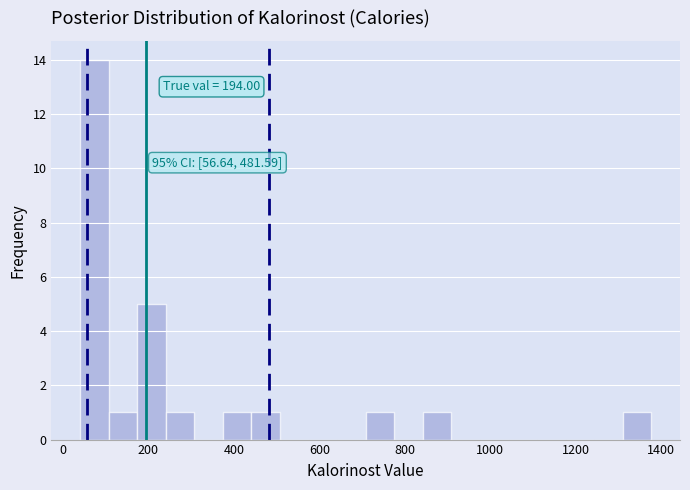

Read against the x-axis, roughly where is the centre of the tallest bar?

80